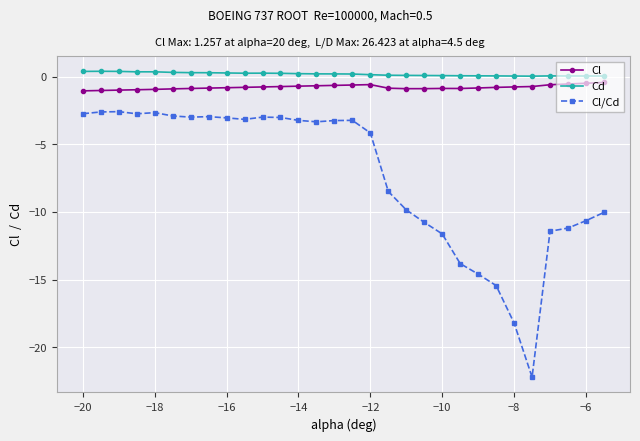

What is the value of the Cl point at the 1st from the left?

-1.1